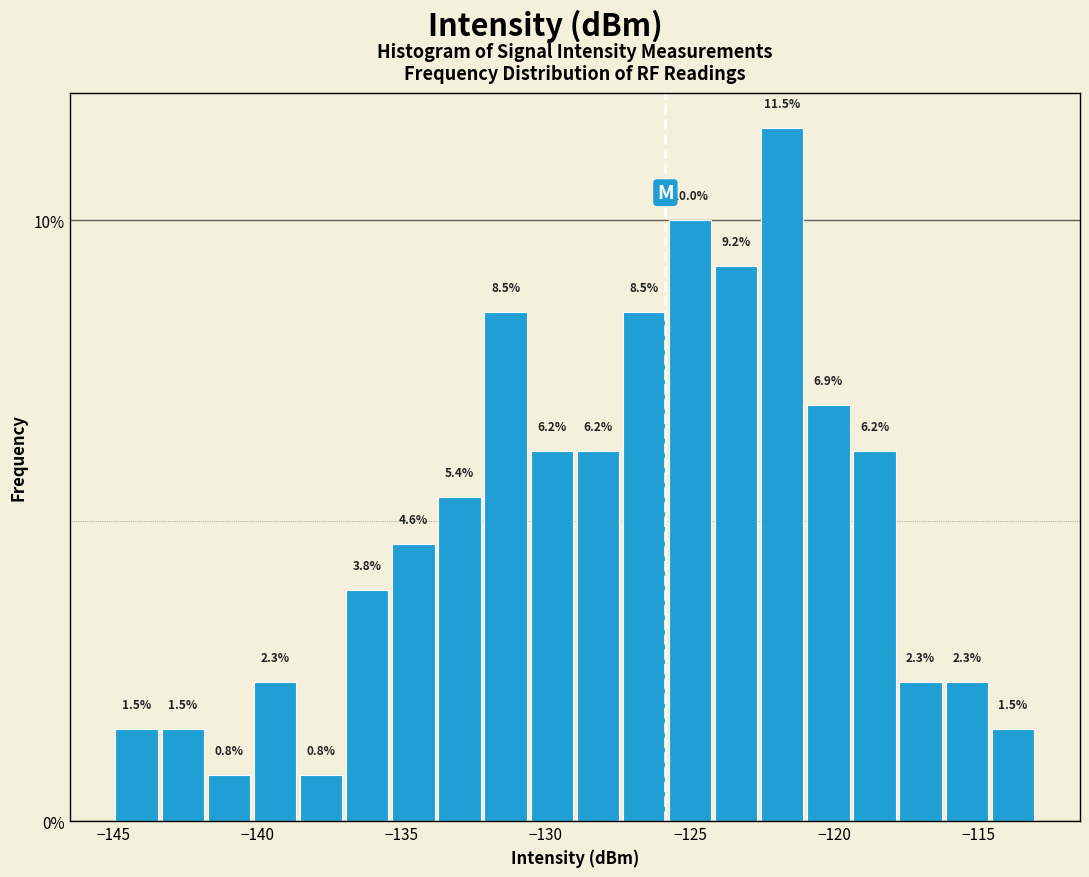

Read against the x-axis, roughly where is the centre of the tallest bar?

-122.0